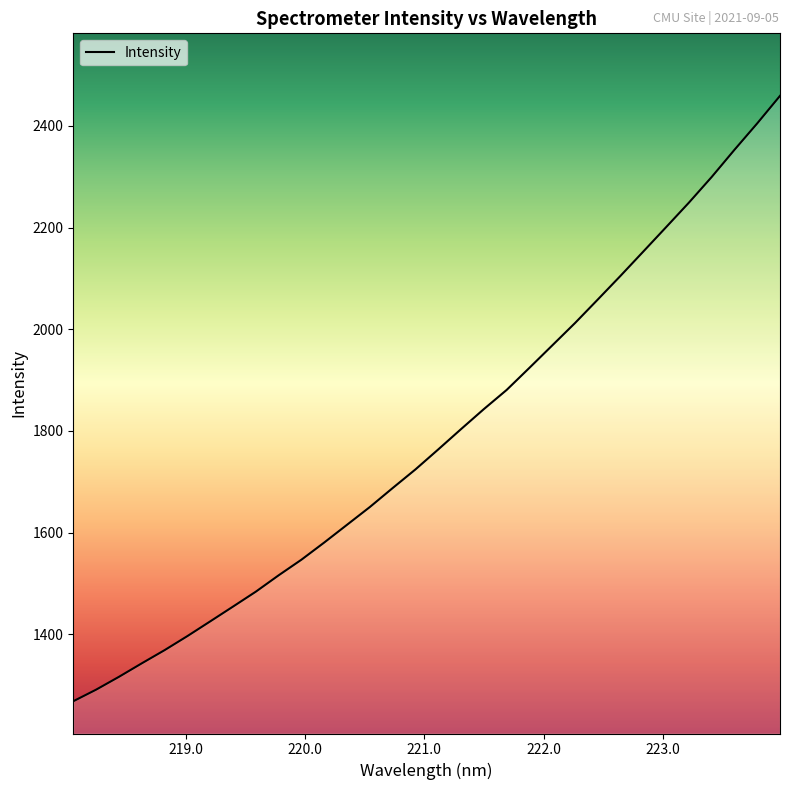

What is the greatest value displayed?

2459.0